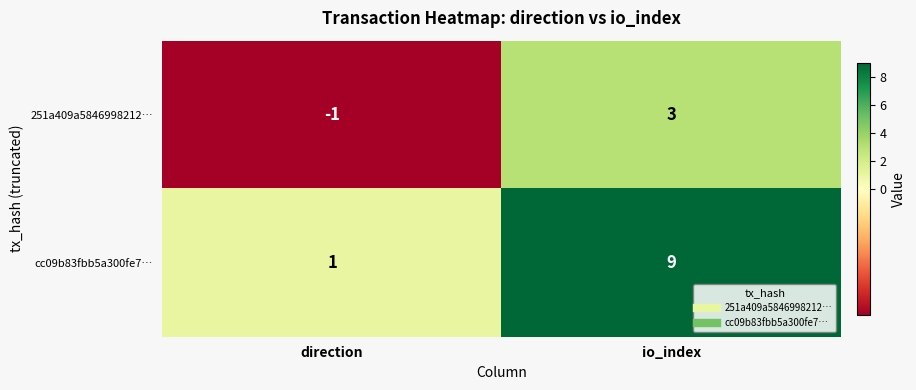

What is the difference between the maximum and minimum values in the 251a409a5846998212… series?

4